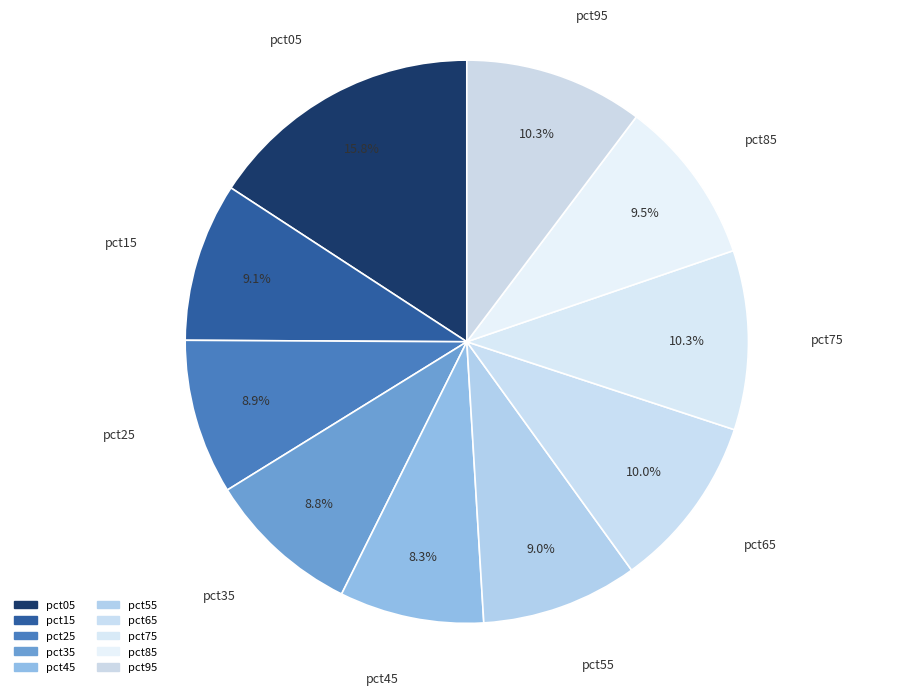

What portion of the pie excludes pct95?

89.7%